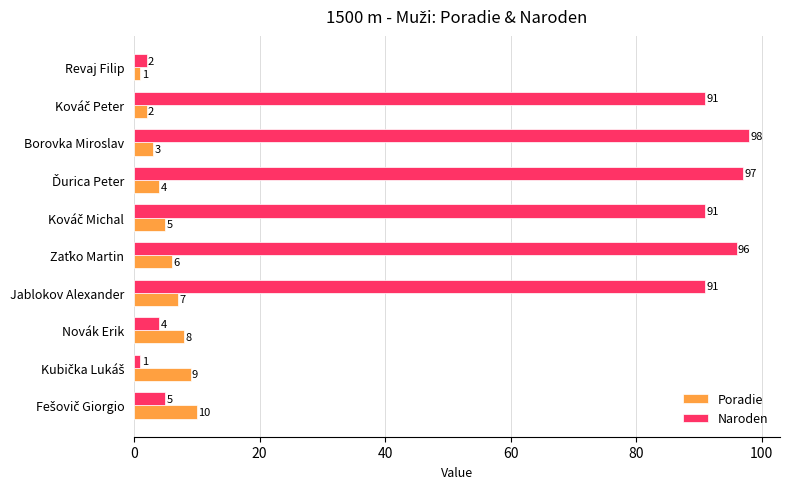

What is the maximum value for Naroden?

98